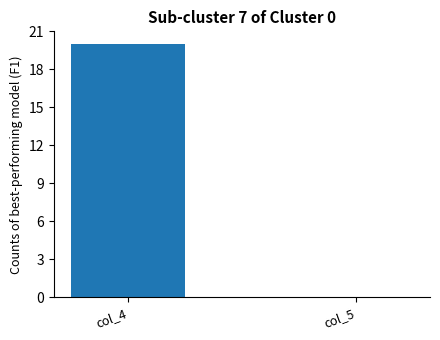

Are the bars horizontal?

No